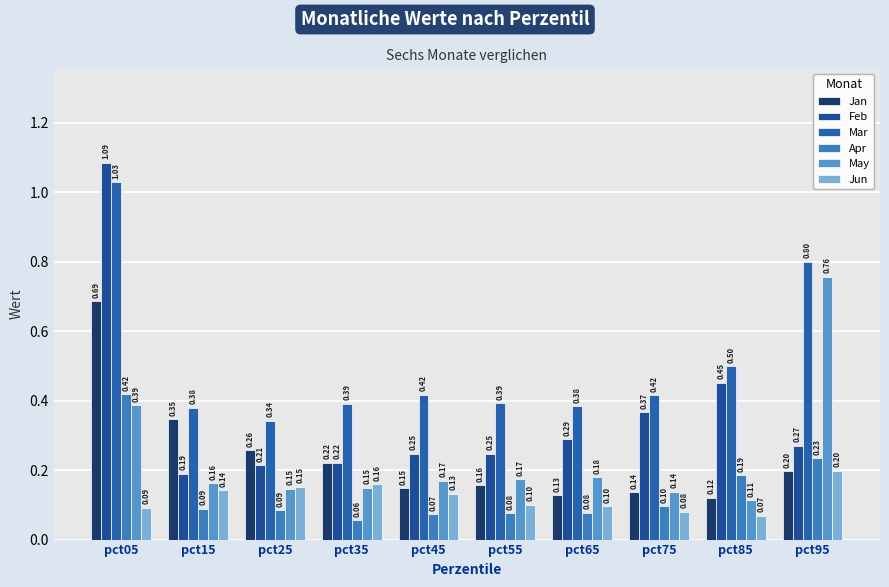

Are the bars grouped side by side (vs. stacked)?

Yes